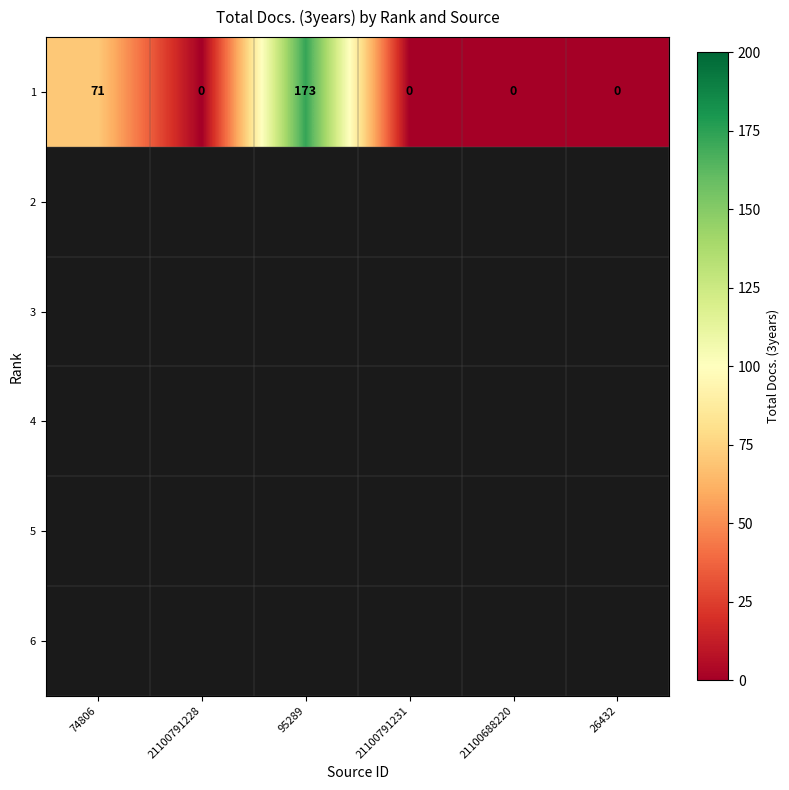

Reading left to right, transcribe all the data shown in this chart.

74806=71	21100791228=0	95289=173	21100791231=0	21100688220=0	26432=0